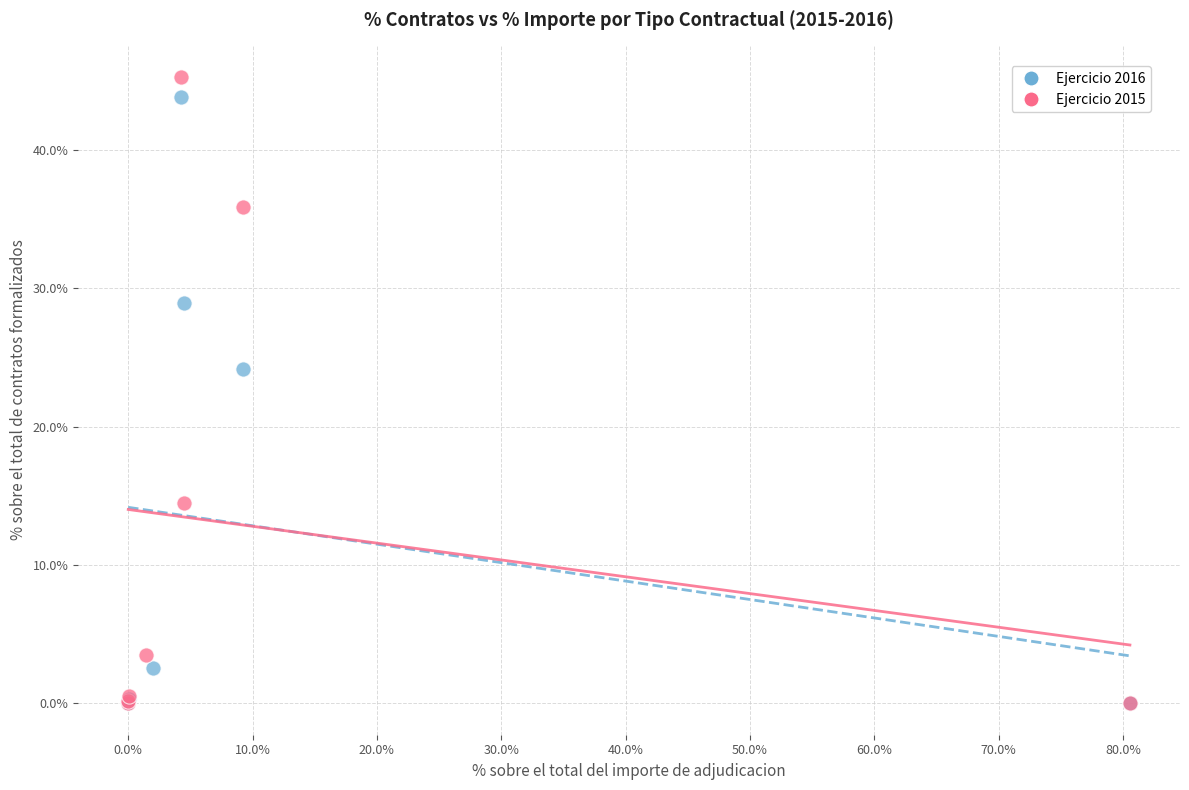

Which series contains the highest Y value?

Ejercicio 2015